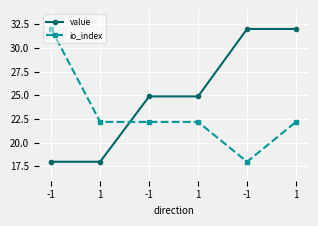

How many categories are shown in the chart?

6